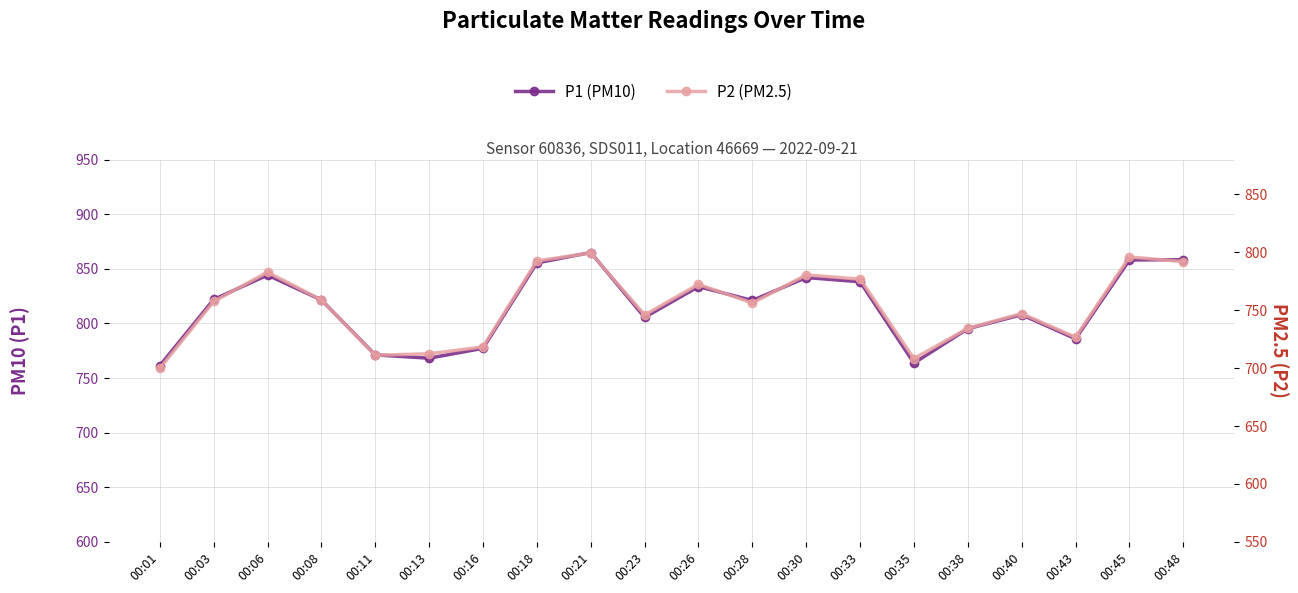

How many series are shown in this chart?

2